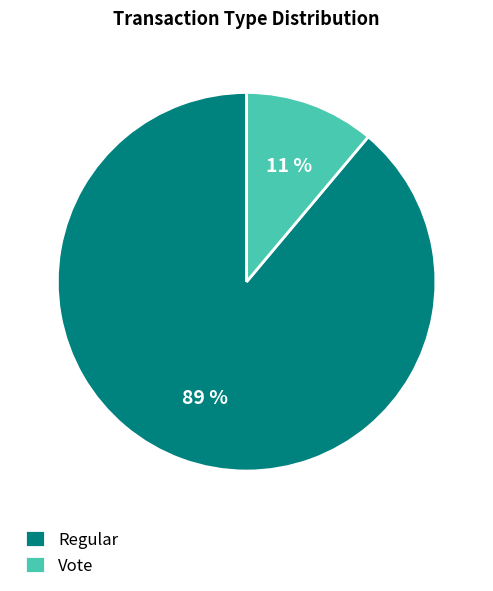

What percentage is the Vote slice, to the nearest percent?

11%